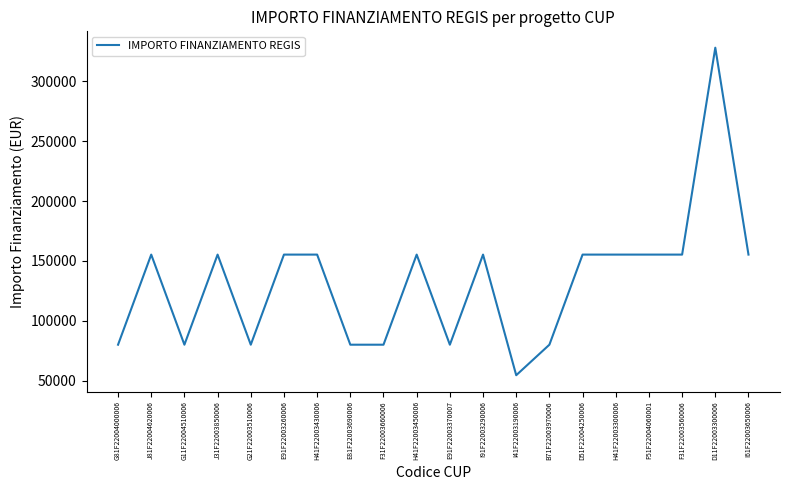

How many values are below 155234?

8